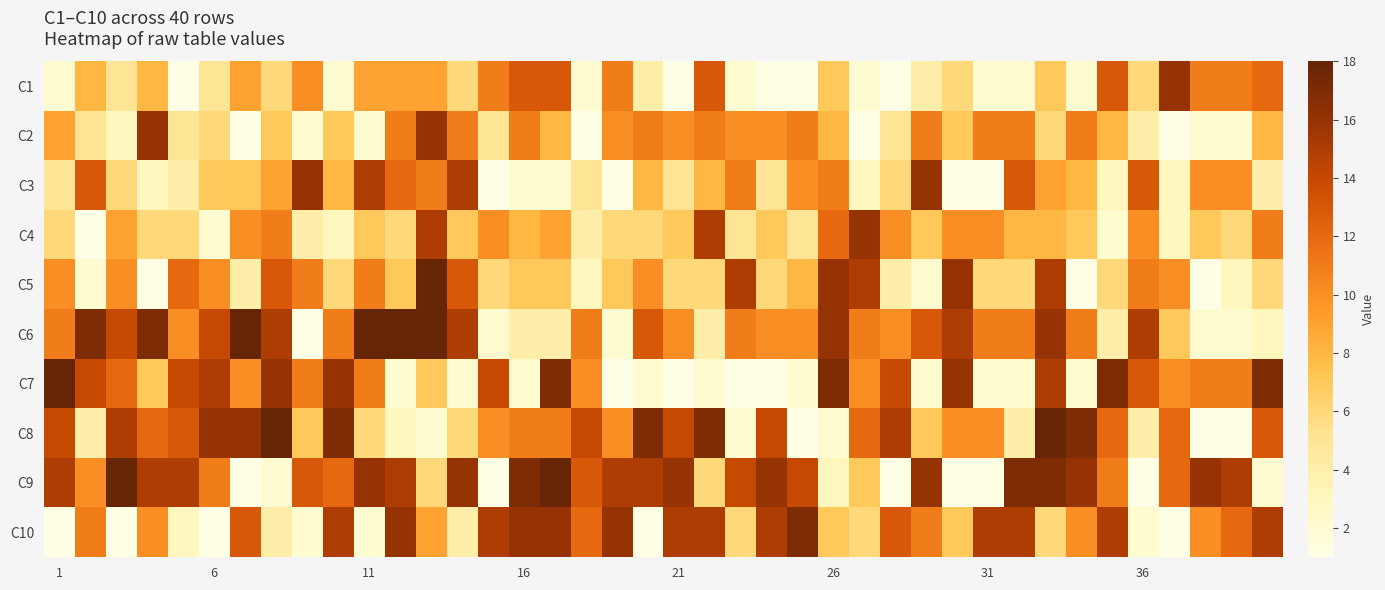

List the series in order of their peak value, highest first.

C5, C6, C7, C8, C9, C10, C1, C2, C3, C4